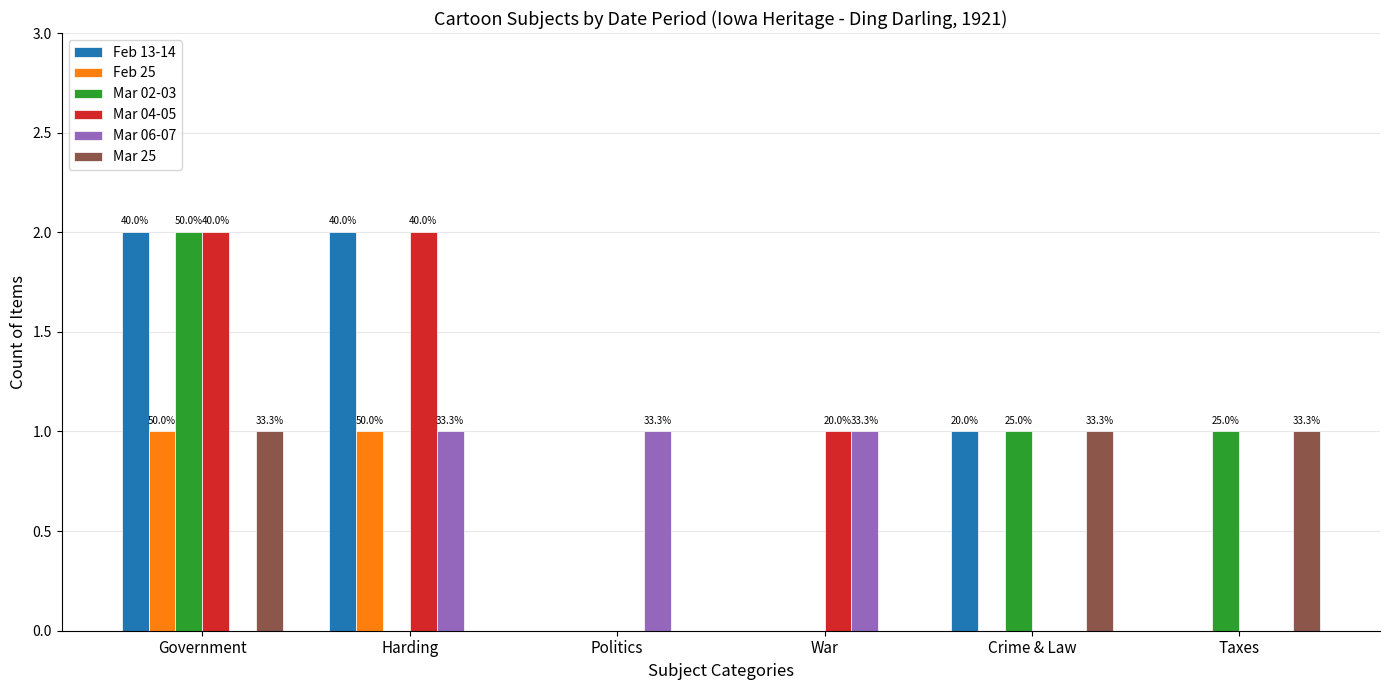

Between Politics and War, which series saw the biggest shift?

Mar 04-05